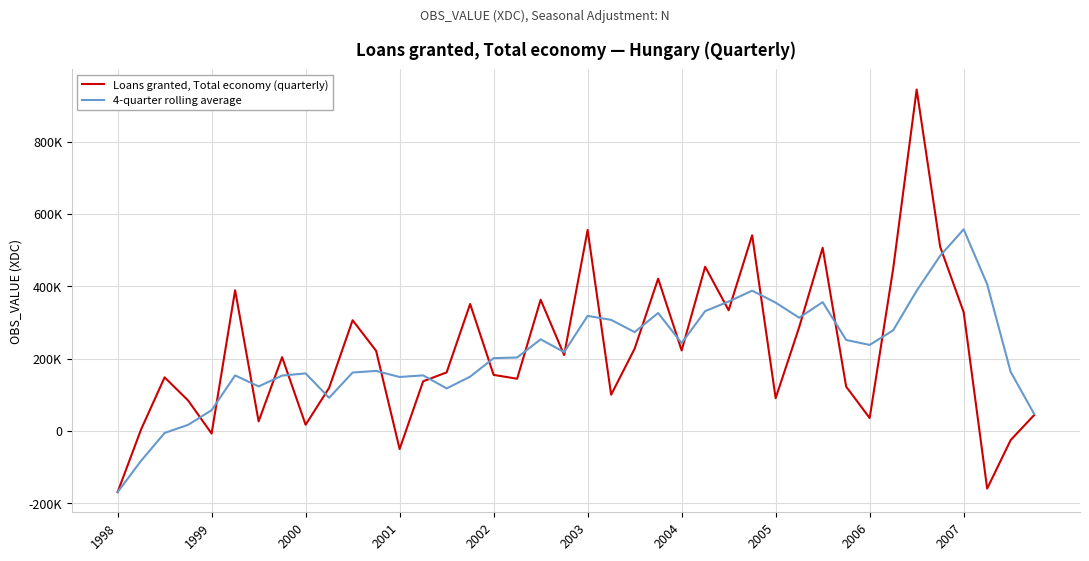

List the series in order of their overall mean, lowest first.

4-quarter rolling average, Loans granted, Total economy (quarterly)